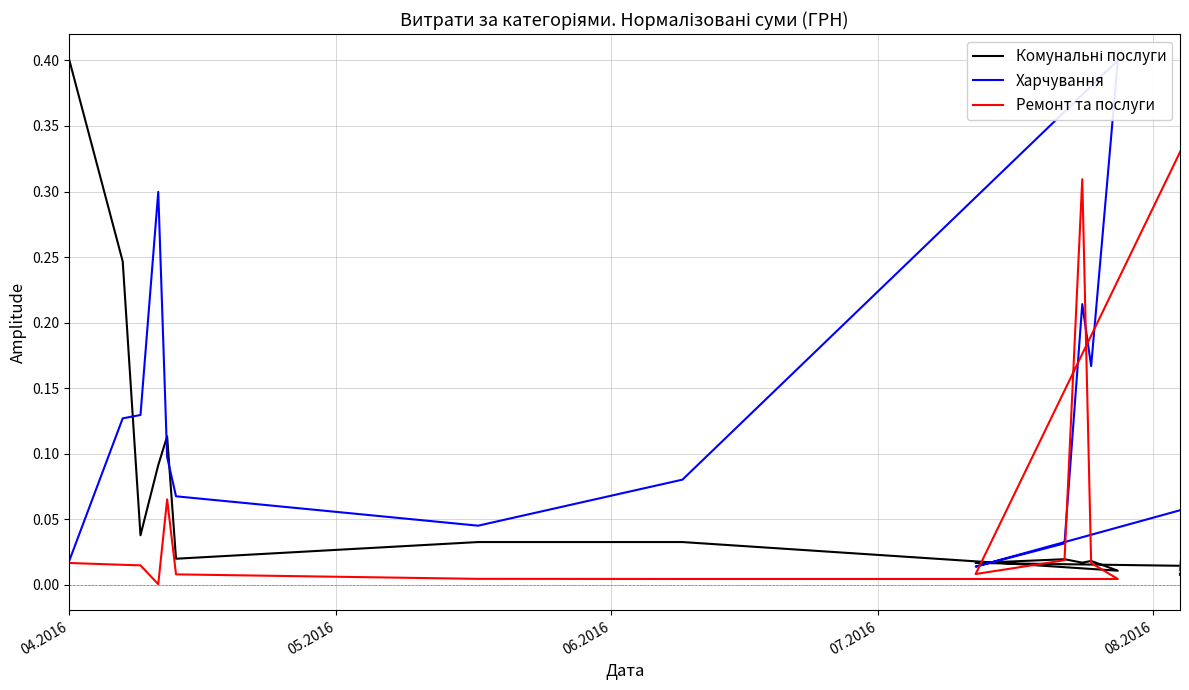

At 06.2016, list the series in order from smallest to largest.

Ремонт та послуги, Комунальні послуги, Харчування